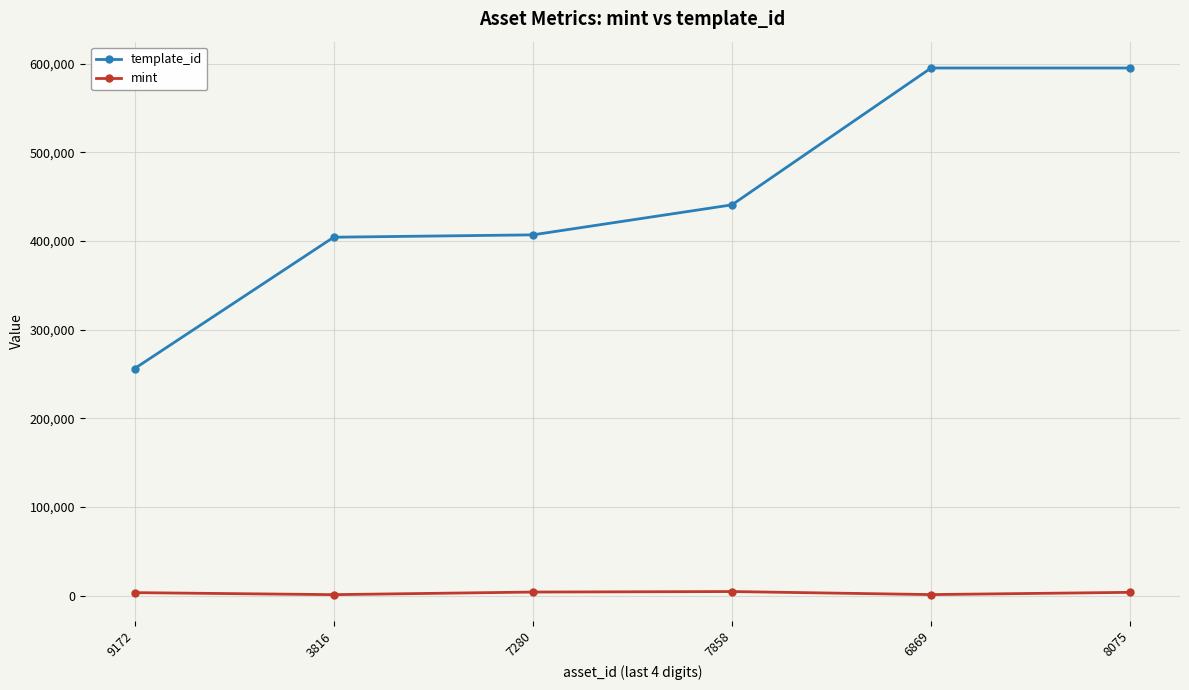

Rank the series by their average value, from highest to lowest.

template_id, mint